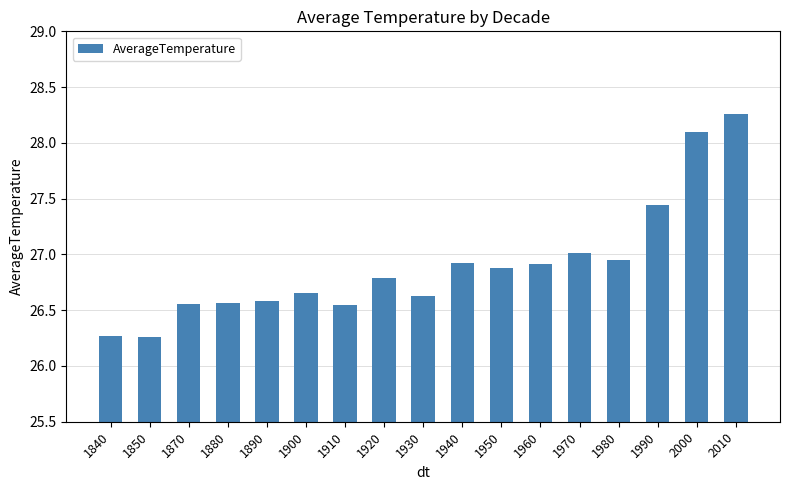

Read the value at 1970.

27.0